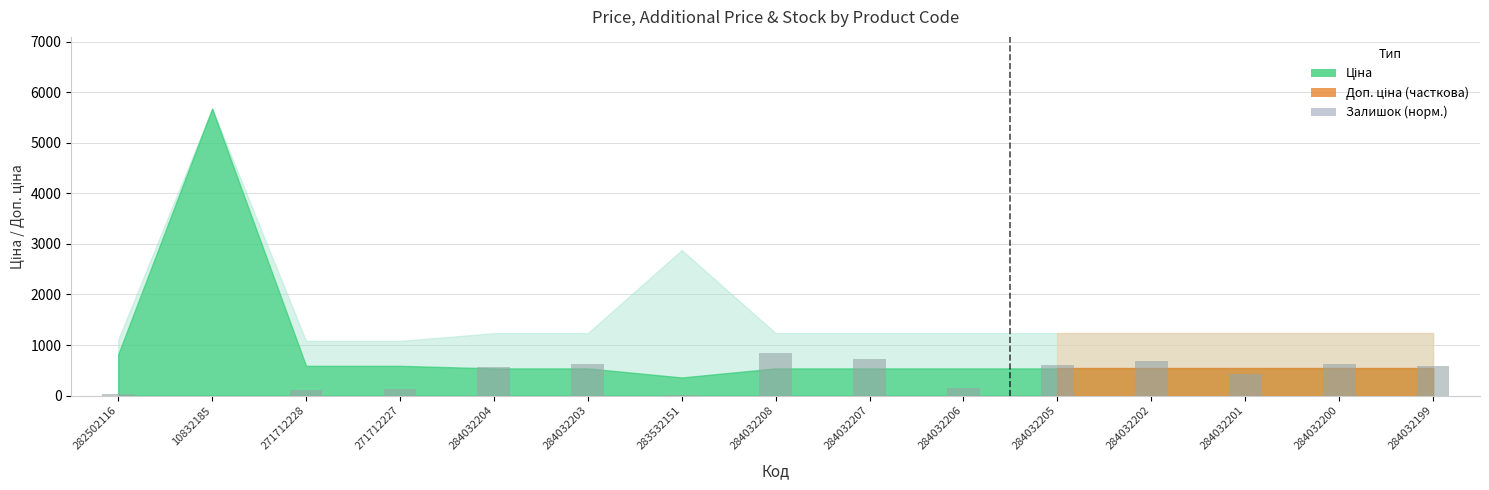

Read the value at 284032201.

437.4